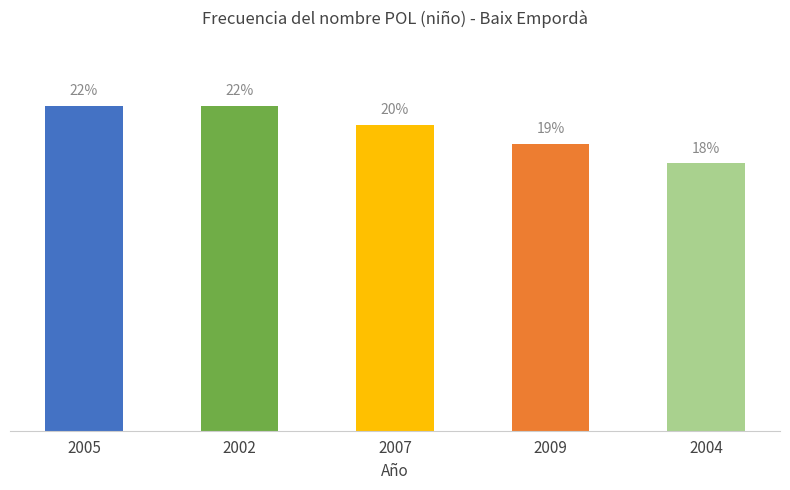

At which category does the chart reach its minimum across all series?

2004